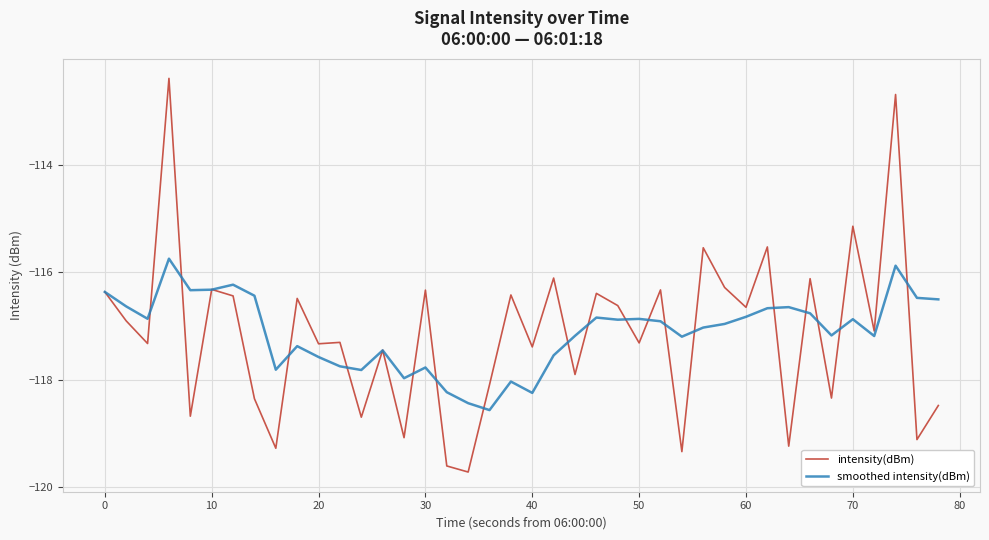

Which series has the largest range (max minus min)?

intensity(dBm)